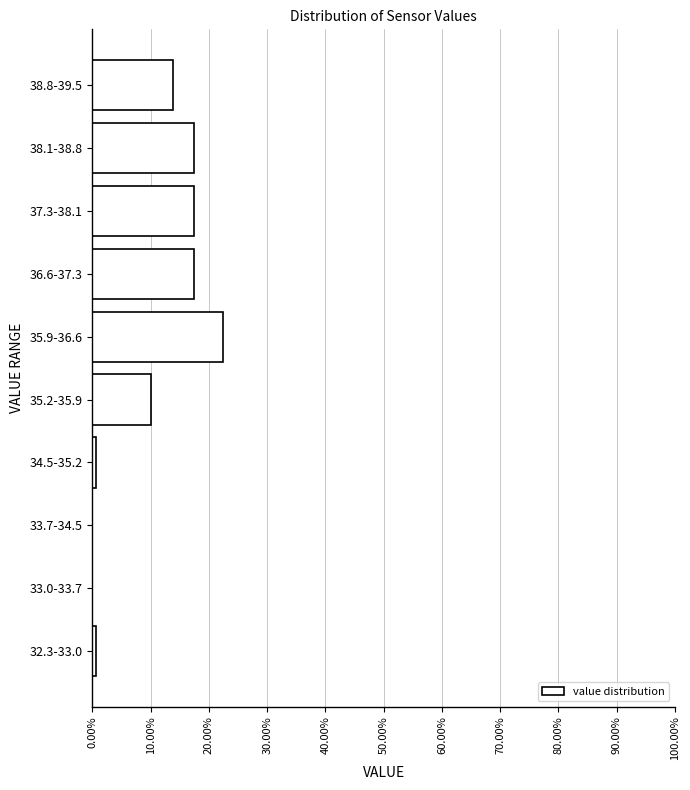

Where is the data nearest to the value 11?

35.2-35.9